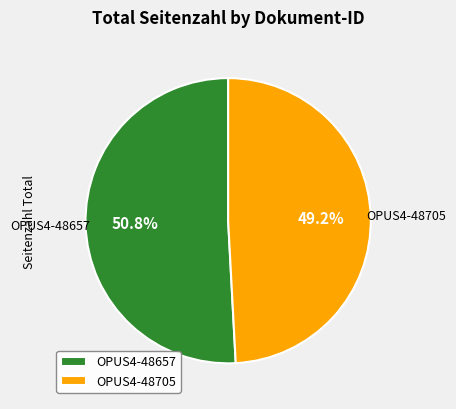

To the nearest percent, what is the difference between the OPUS4-48705 and OPUS4-48657 slice percentages?

2%